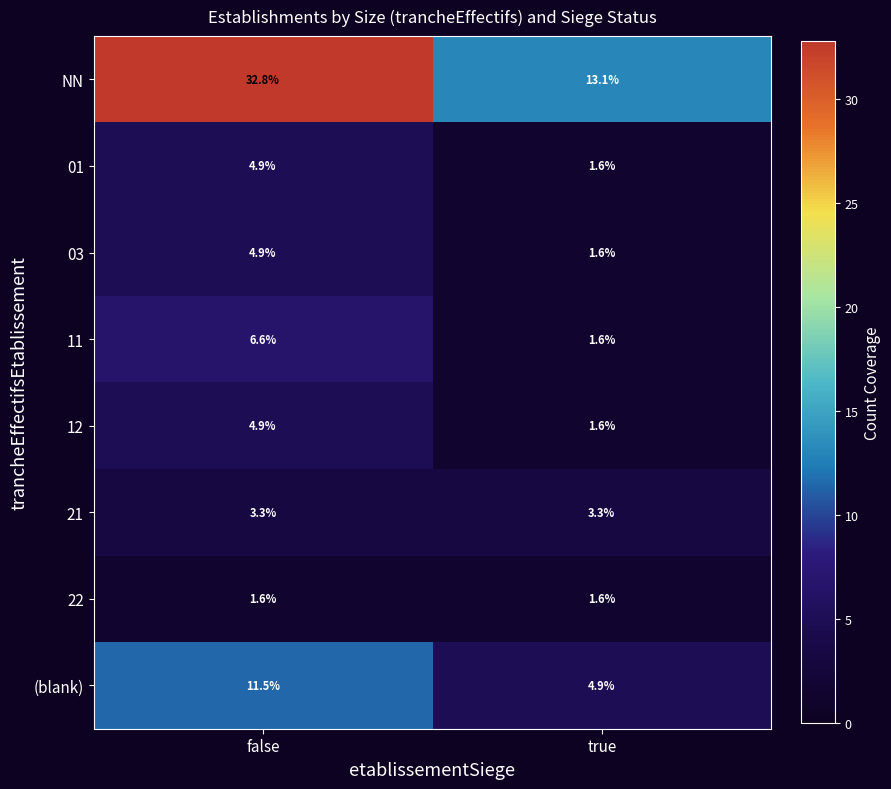

The 21 series shows 3.3 at false. True or false?

True